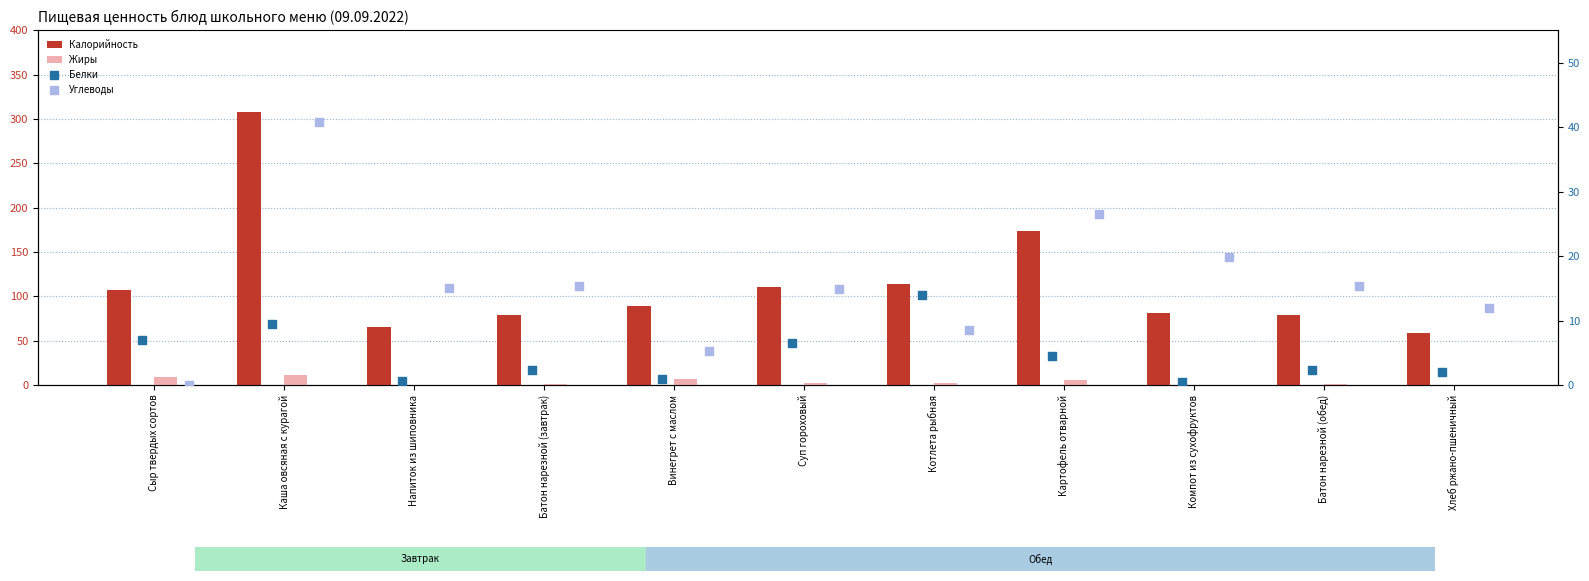

Which series has the largest total across all categories?

Калорийность